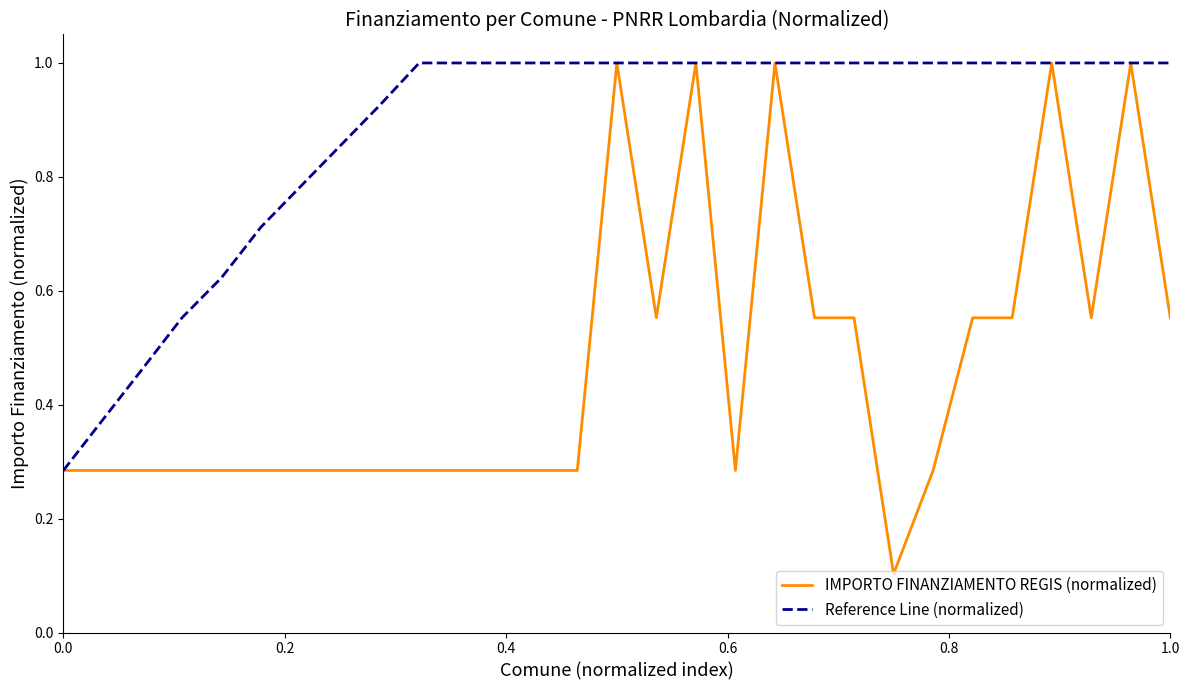

List the series in order of their overall mean, highest first.

Reference Line (normalized), IMPORTO FINANZIAMENTO REGIS (normalized)